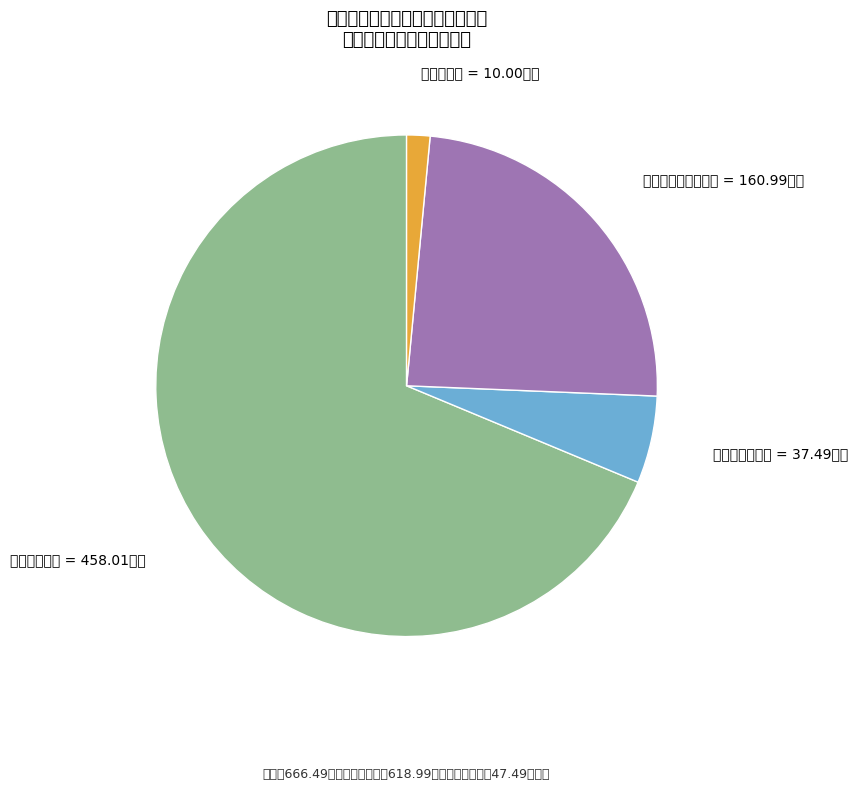

True or false: 商品和服务支出 accounts for 6% of the total.

True